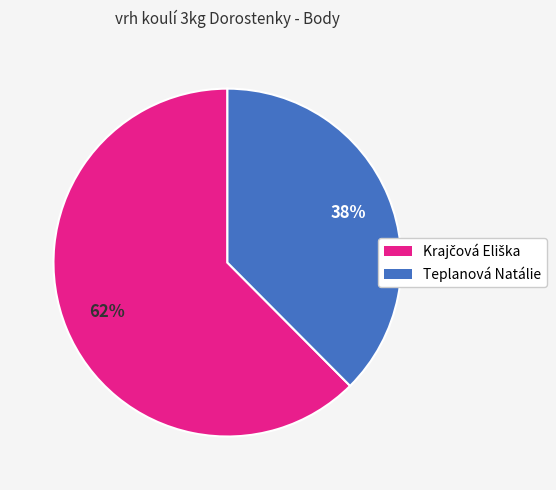

Does Teplanová Natálie account for over 50% of the chart?

No